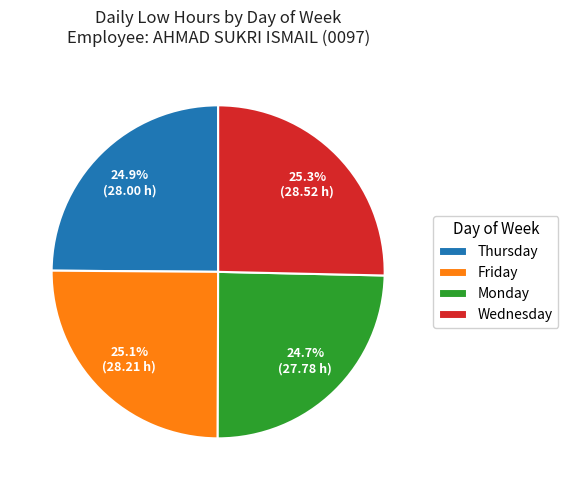

Does Thursday account for over 50% of the chart?

No